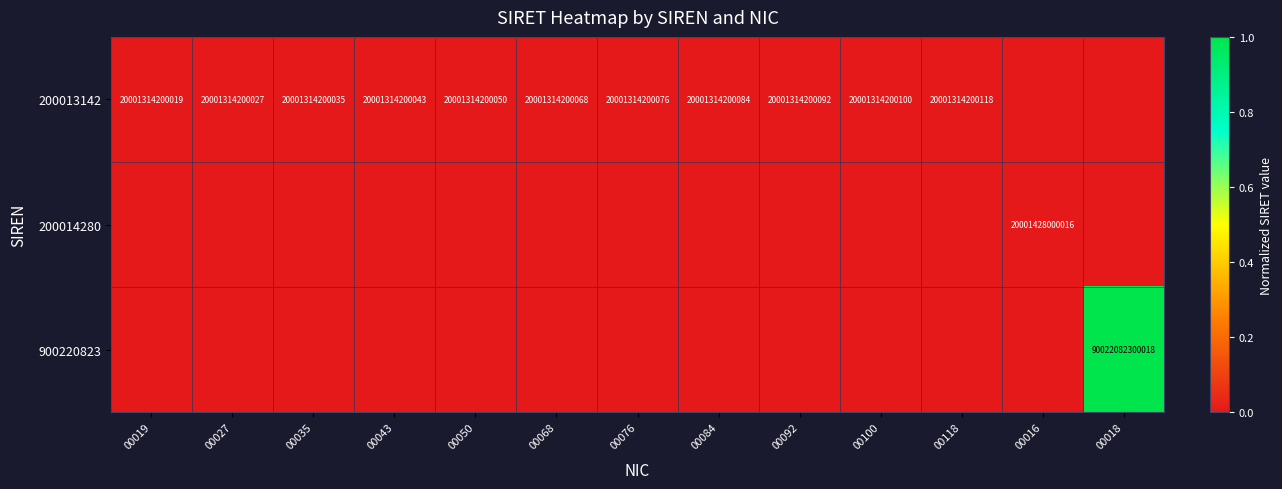

Is it true that 200013142 equals 27192499216234 at 00019?

False